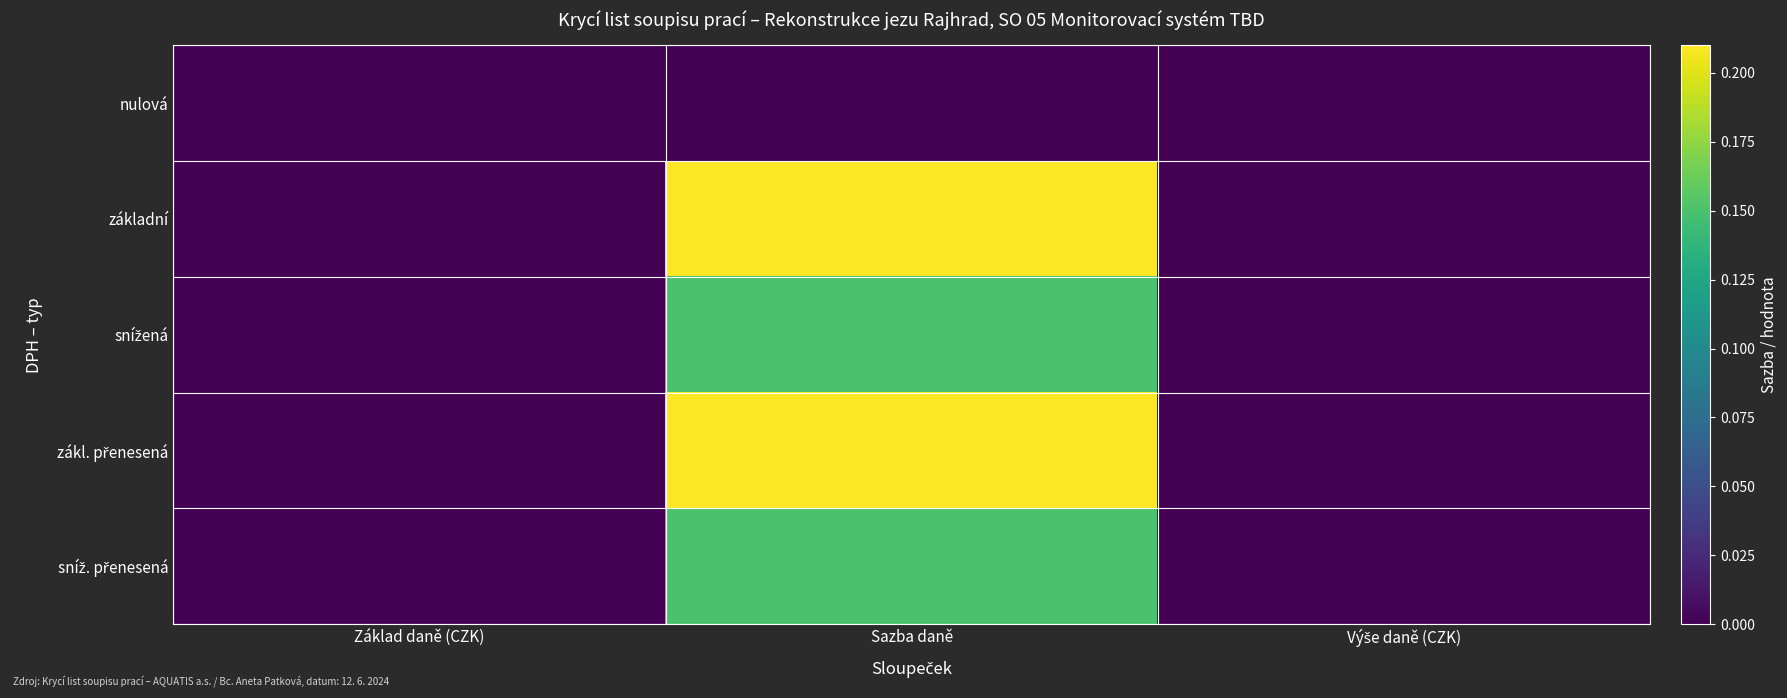

List the series in order of their peak value, highest first.

základní, zákl. přenesená, snížená, sníž. přenesená, nulová